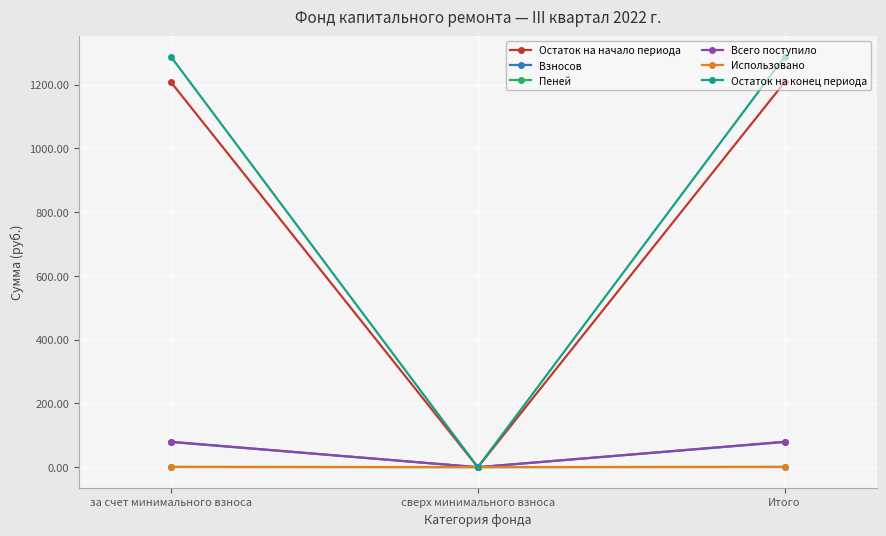

The value of Пеней at сверх минимального взноса is 0.0. True or false?

True